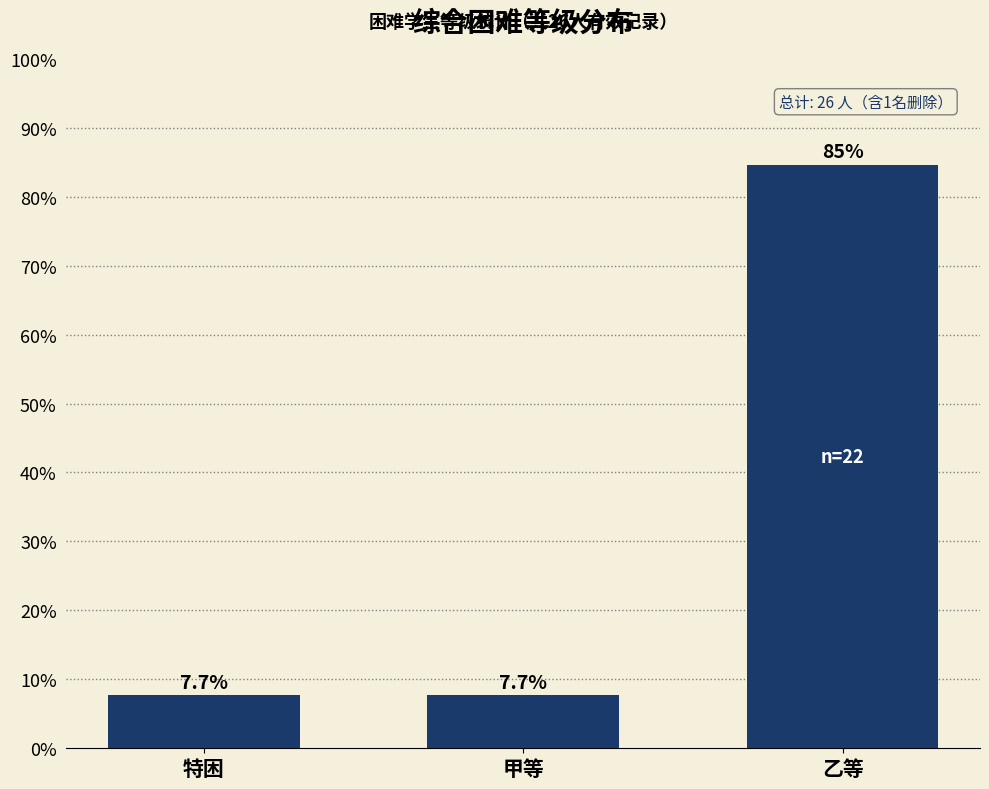

Reading left to right, extract all data points from this chart.

7.7	7.7	84.6